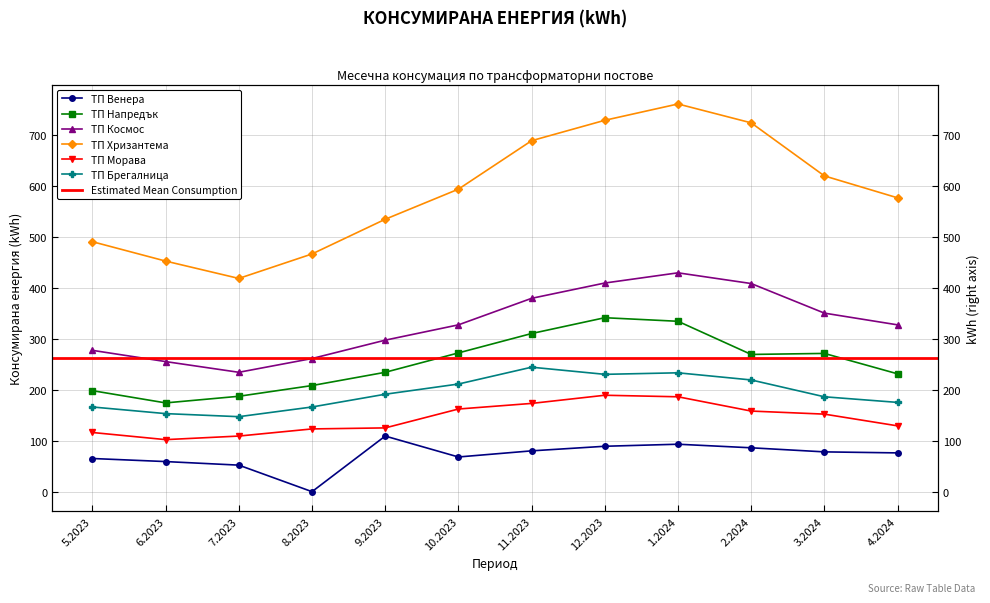

In ТП Венера, how many points are lower than both neighbors (excluding endpoints)?

2